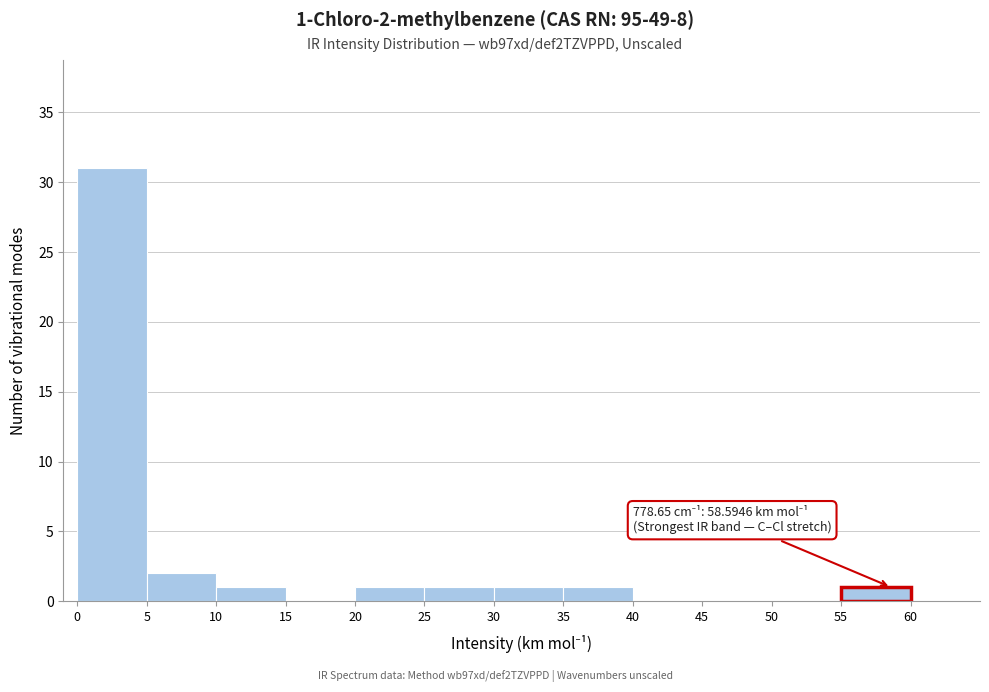

Over which range of the x-axis is the bar tallest?

0 to 5